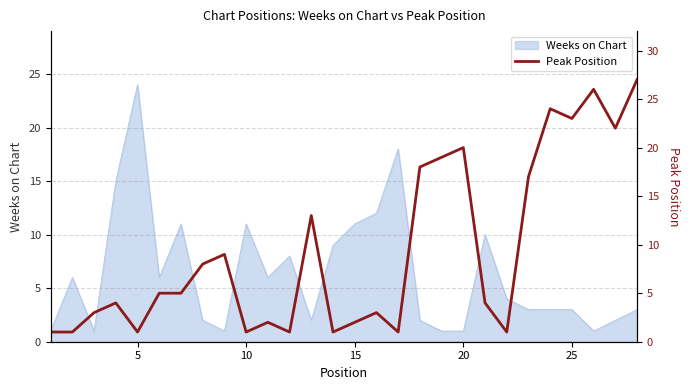

True or false: Weeks on Chart has a value of 1 at 20.

True